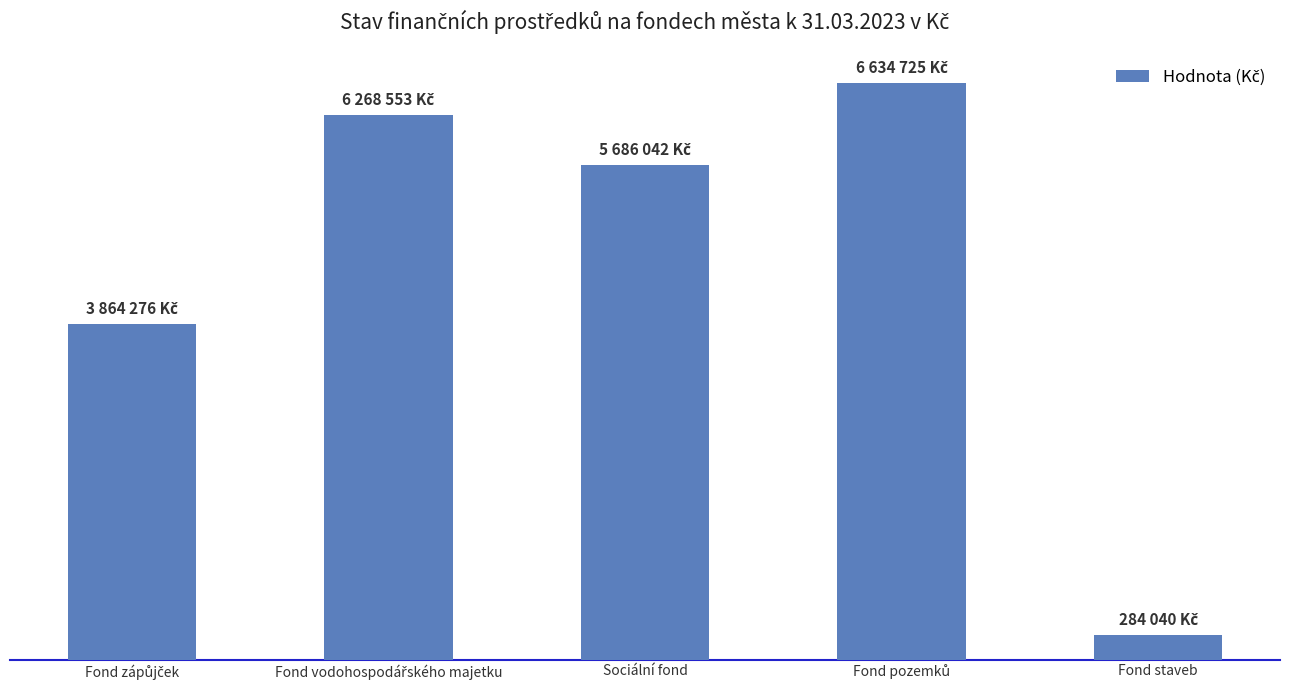

What is the difference between the values at Fond zápůjček and Fond vodohospodářského majetku?

2404277.1